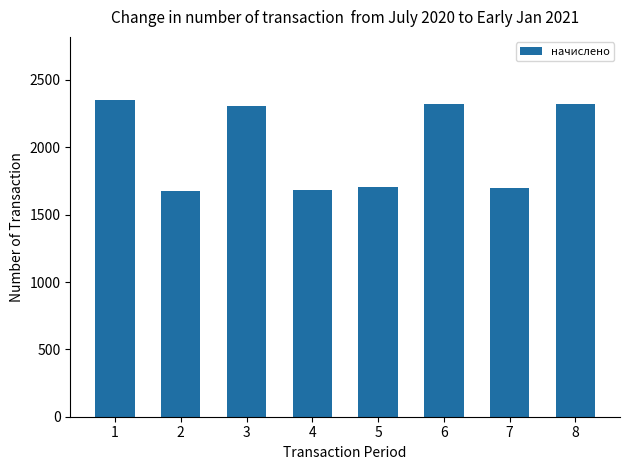

What value does the data have at 3?

2308.7